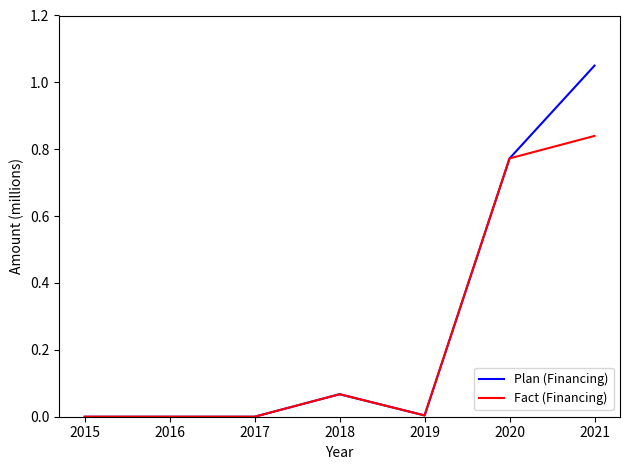

The value of Plan (Financing) at 2020 is 0.3. True or false?

False